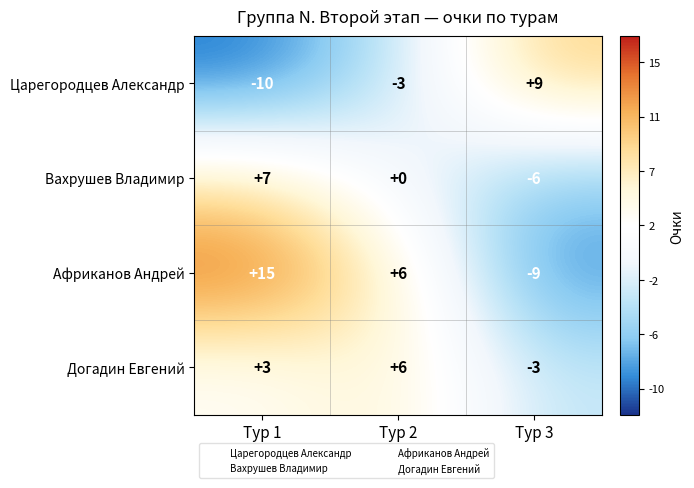

The Царегородцев Александр series shows -10 at Тур 1. True or false?

True